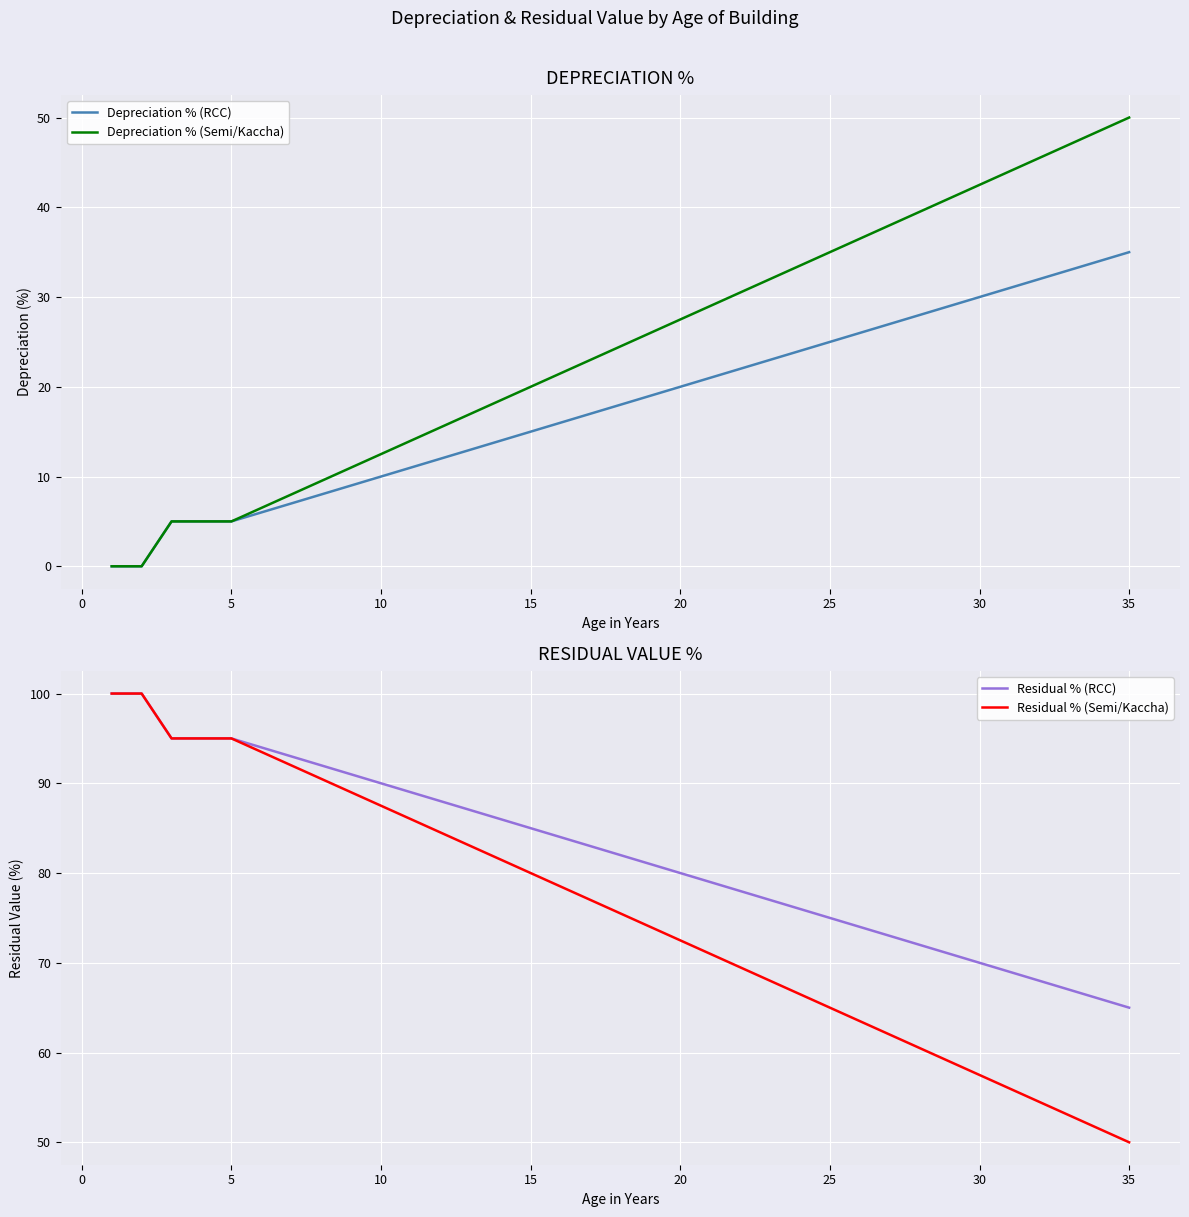

How many values in the Depreciation % (Semi/Kaccha) series are below 24?

17